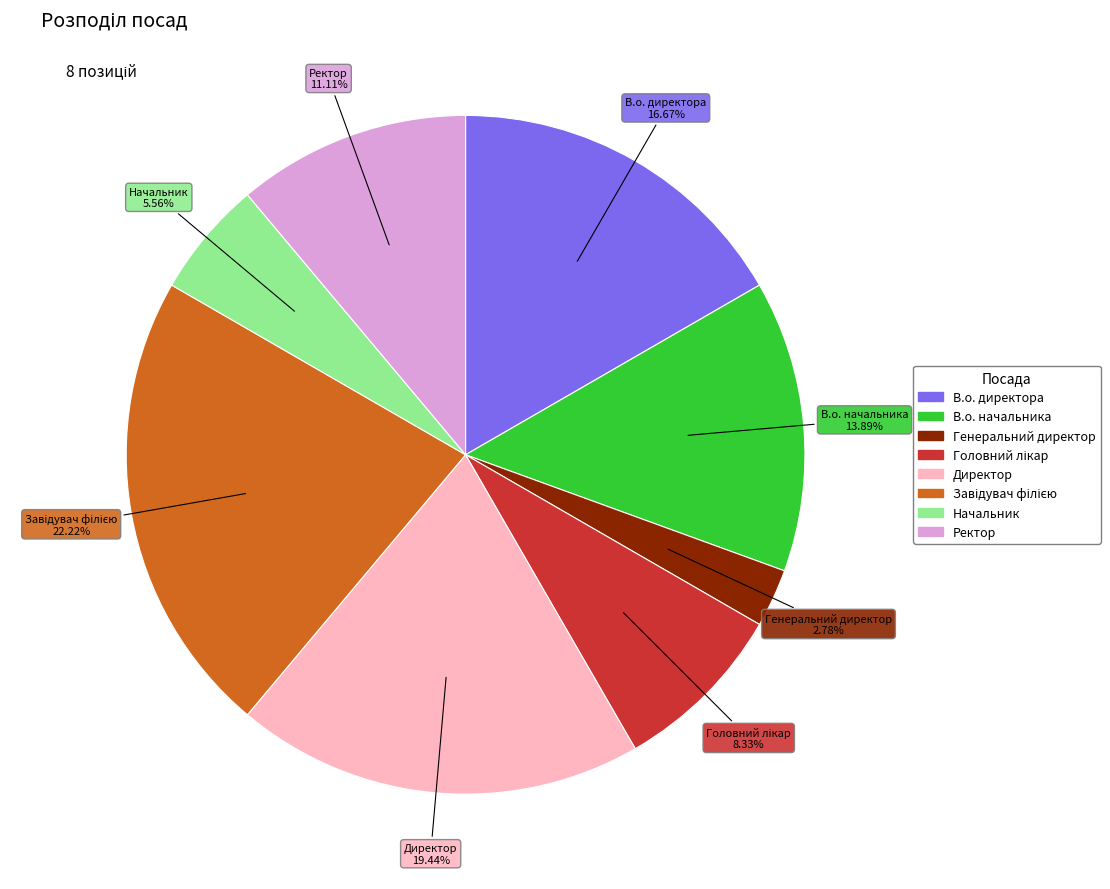

Which category has the smallest portion of the pie?

Генеральний директор